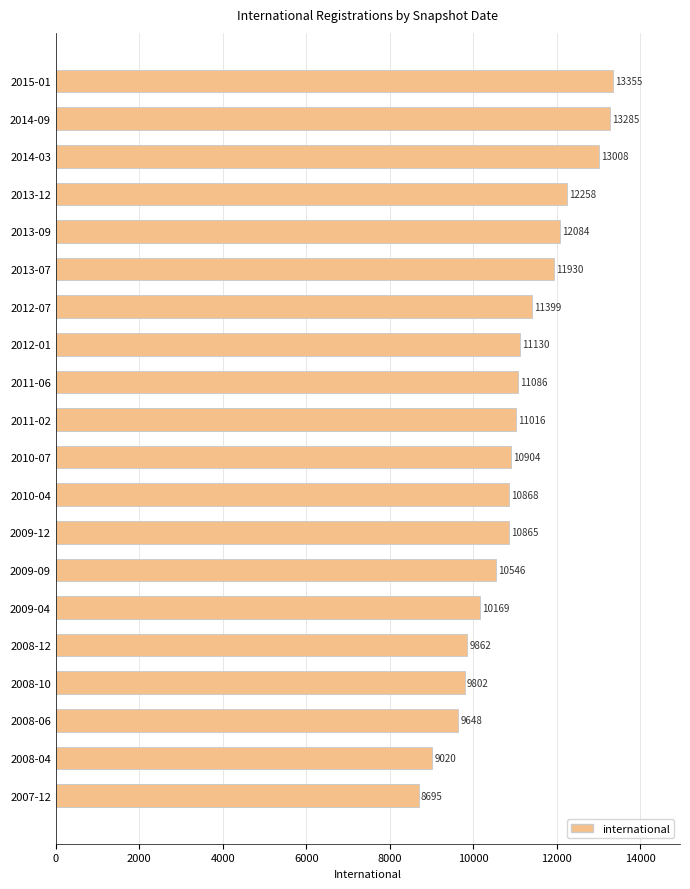

Read the value at 2014-03, to the nearest 50.

13000